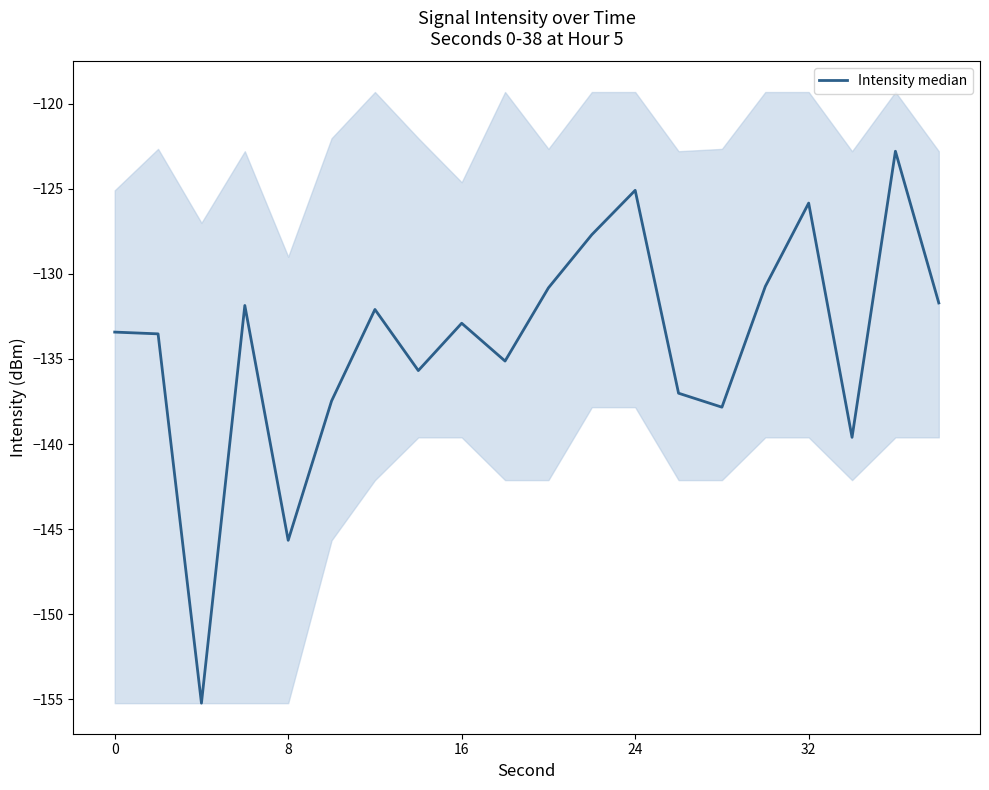

What is the difference between the maximum and second lowest values?

22.9